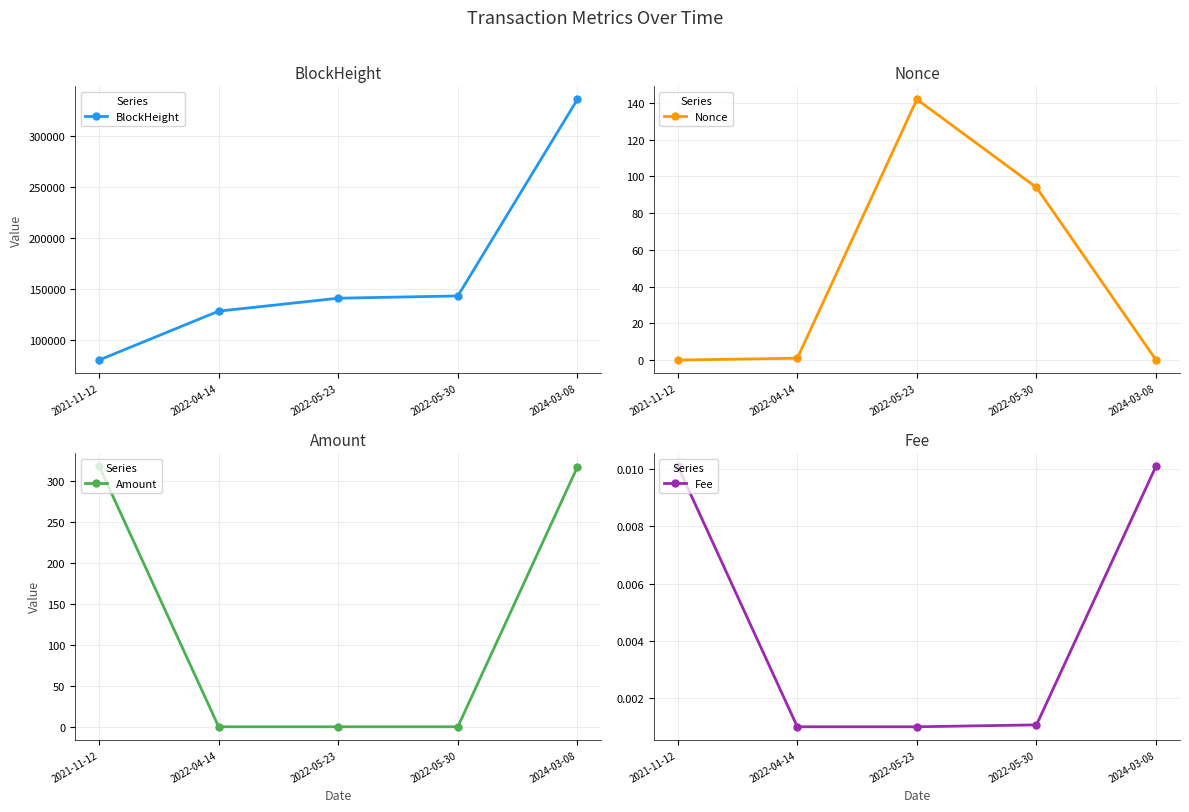

What is the total value across all series at 2022-04-14?

128074.0